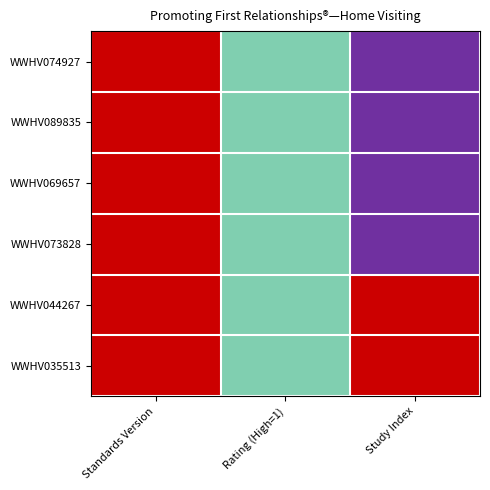

What is the greatest value displayed?

8